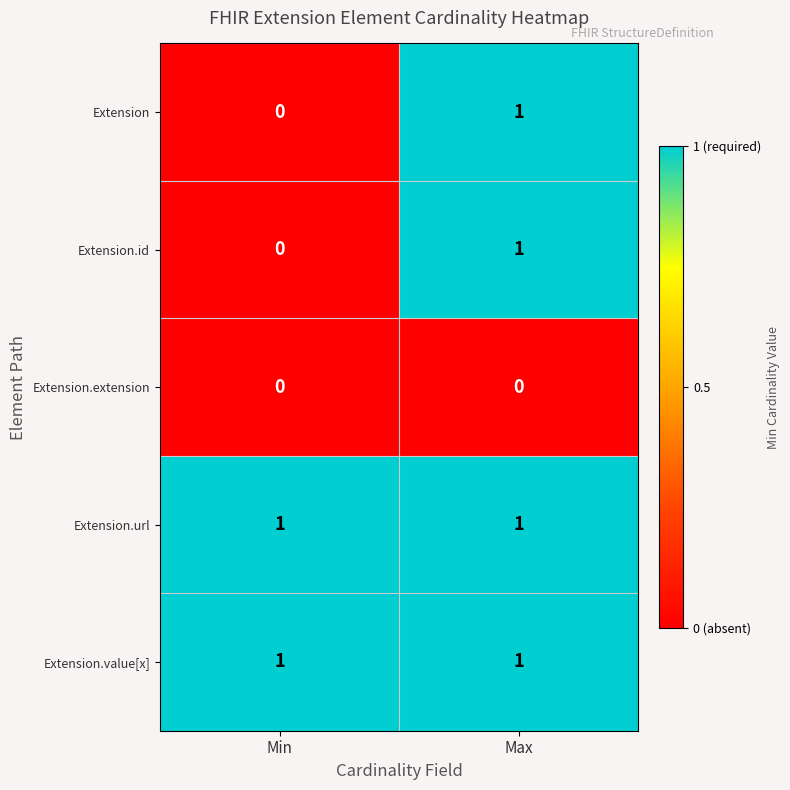

What is the difference between the highest and lowest values at Min?

1